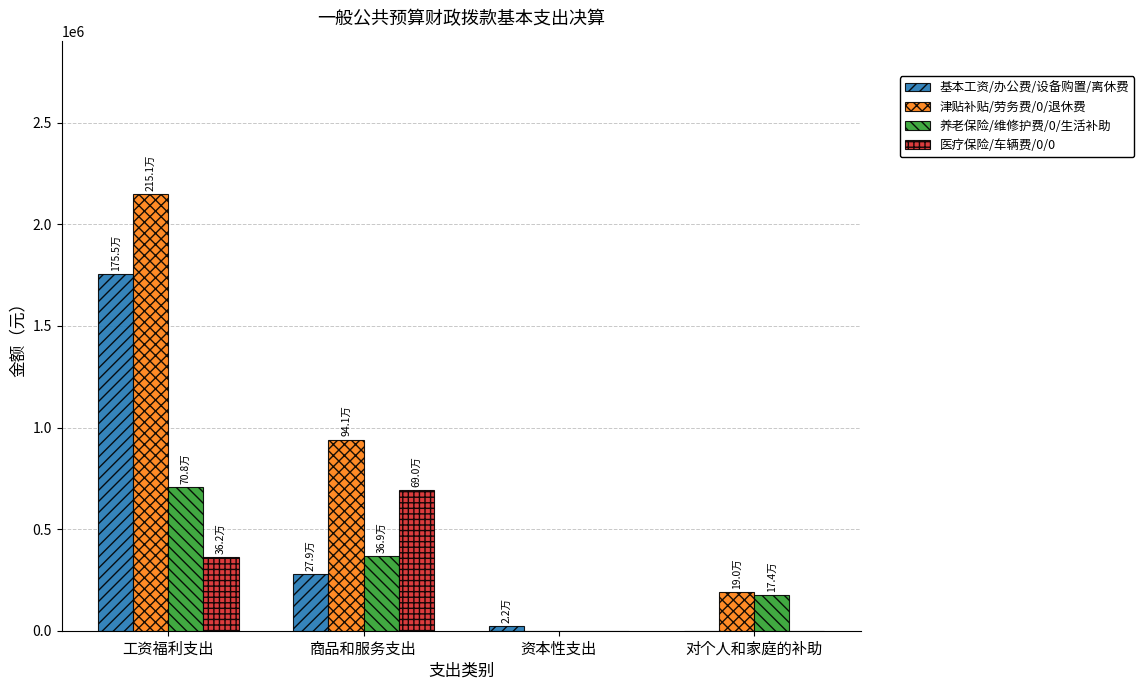

What is the difference between the 基本工资/办公费/设备购置/离休费 values at 工资福利支出 and 商品和服务支出?

1476725.8